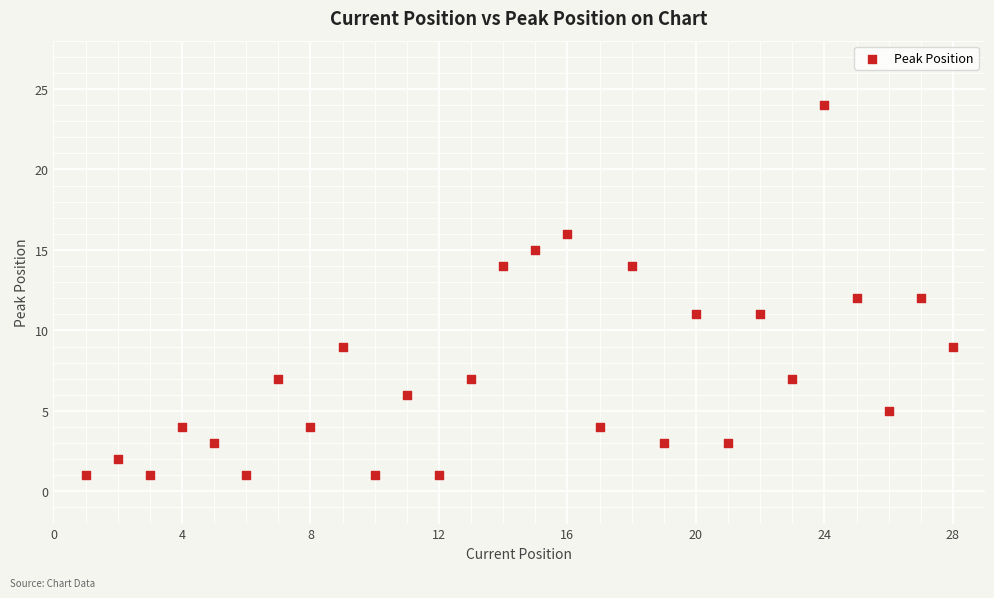

What is the range of X values (max minus min)?

27